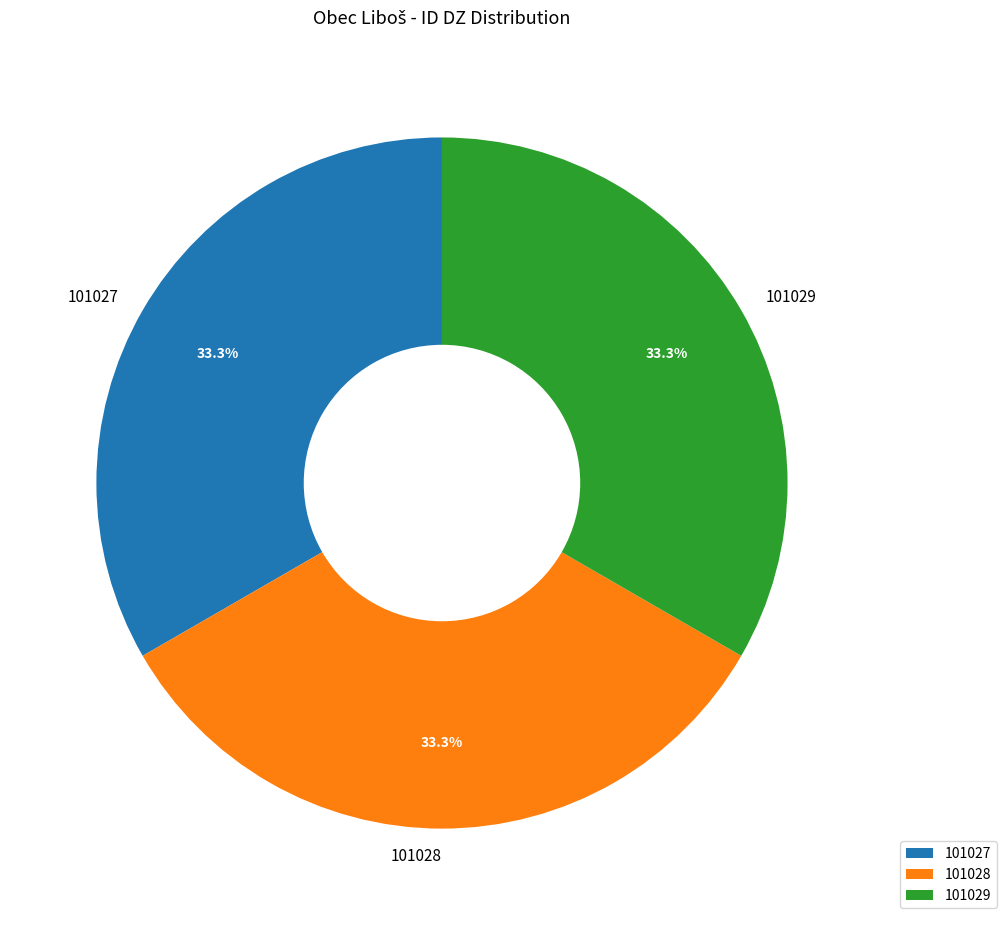

Approximately how many times larger is the value at 101027 compared to 101029?

1.0